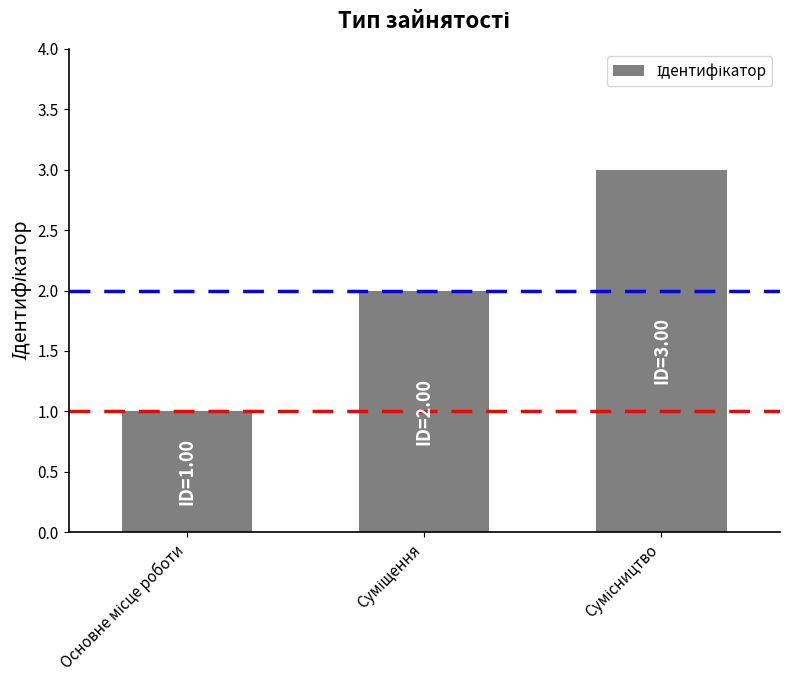

What is the greatest value displayed?

3